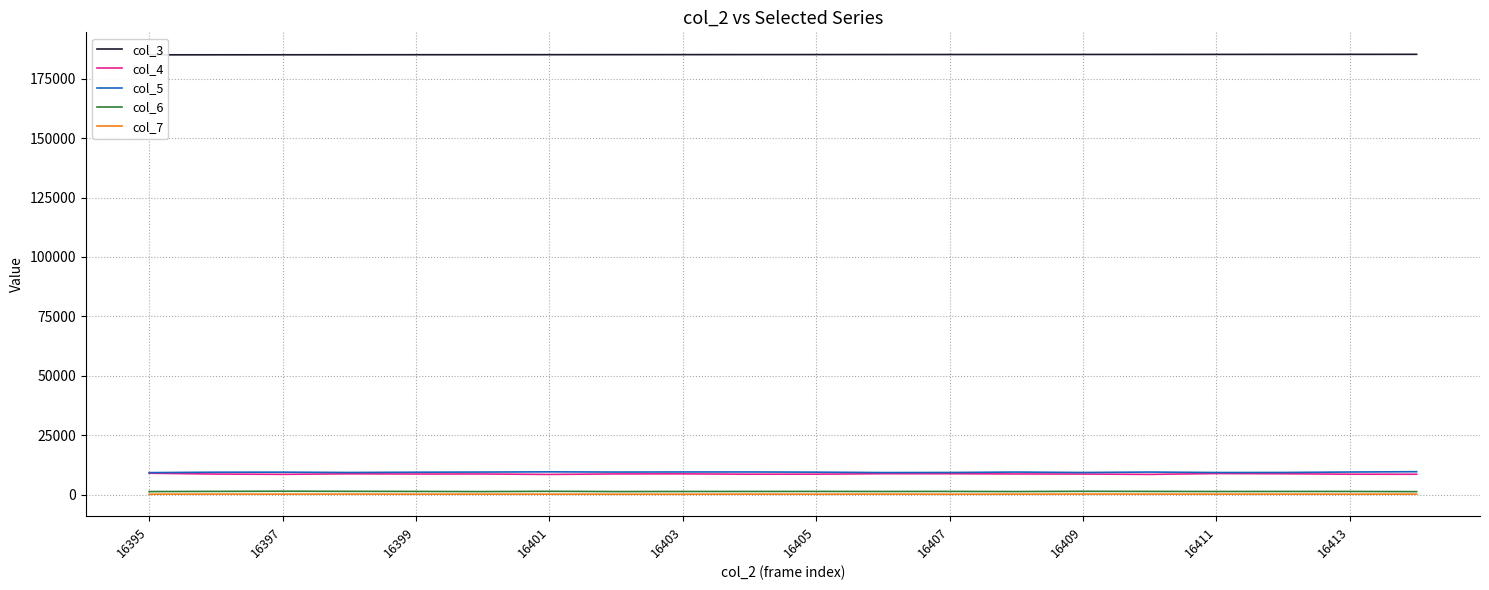

What are all the series names shown in the legend?

col_3, col_4, col_5, col_6, col_7